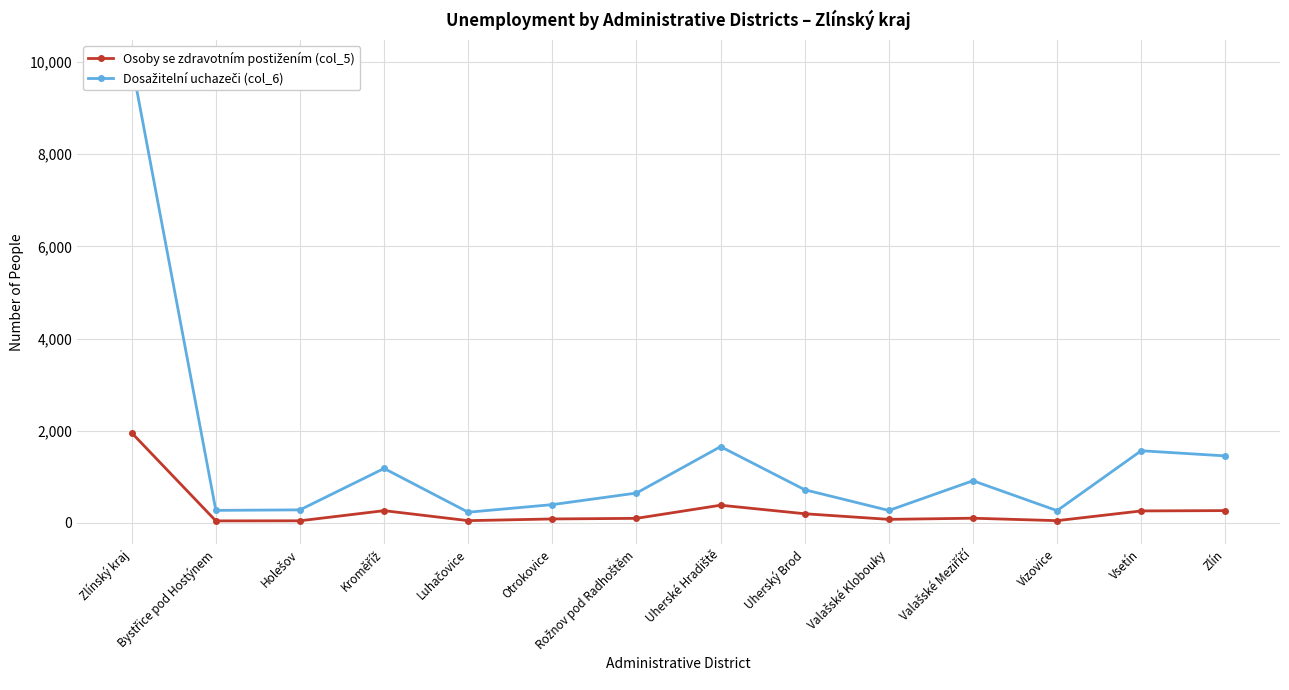

In Osoby se zdravotním postižením (col_5), how many points are higher than both neighbors (excluding endpoints)?

3